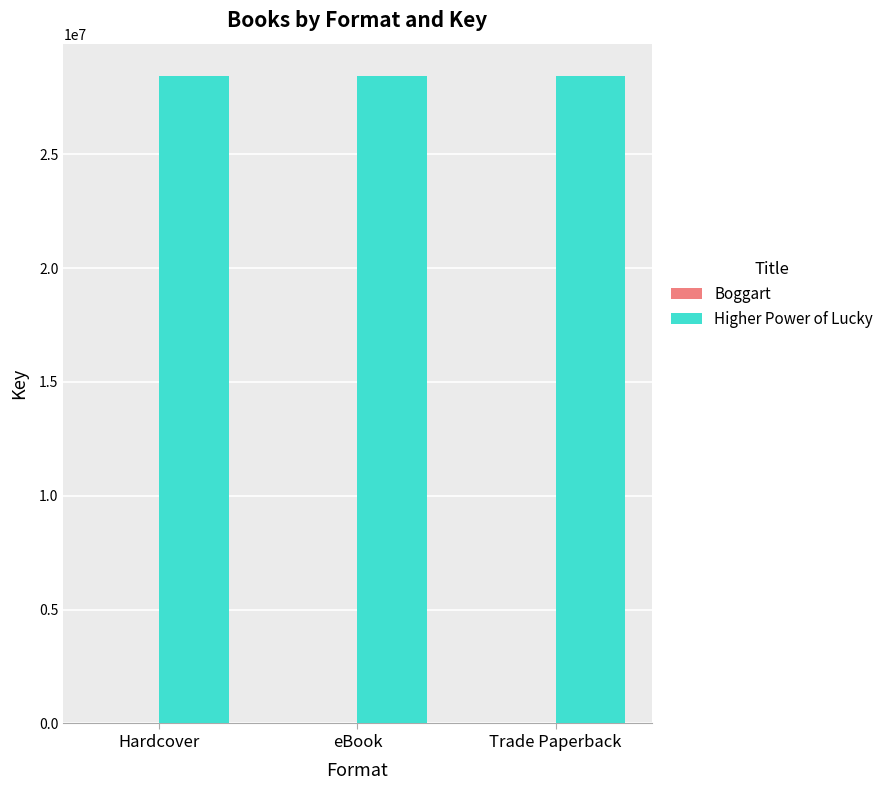

What is the total value across all series at Hardcover?

28440062